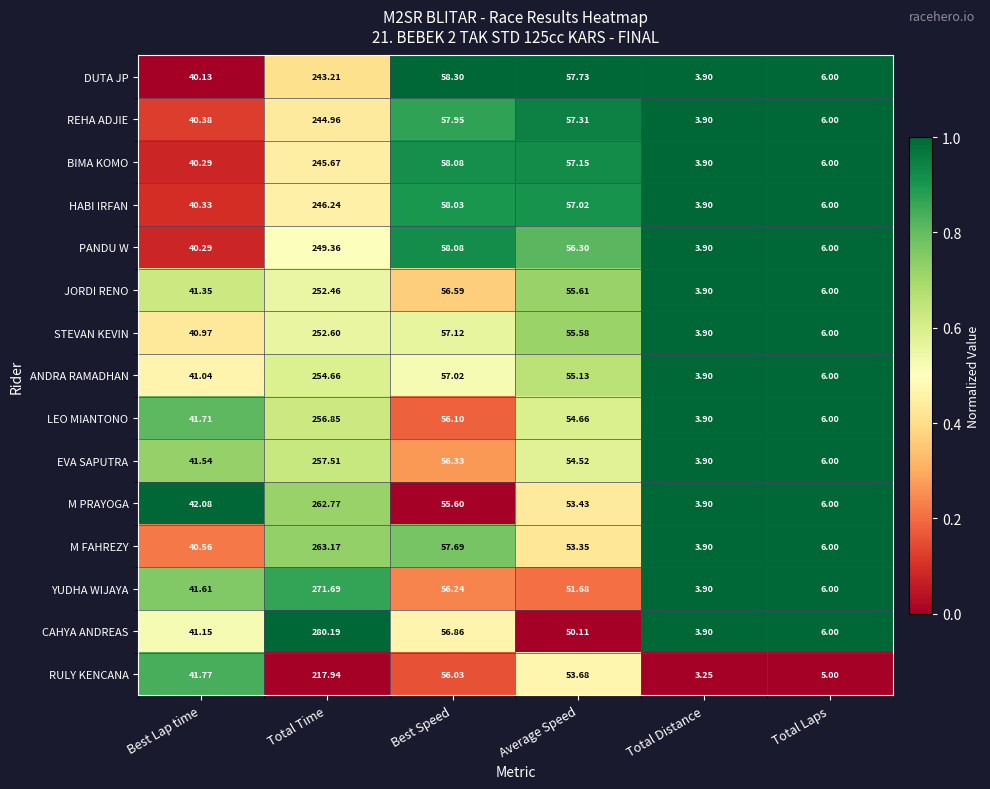

At which category is the sum across all series the highest?

Total Time